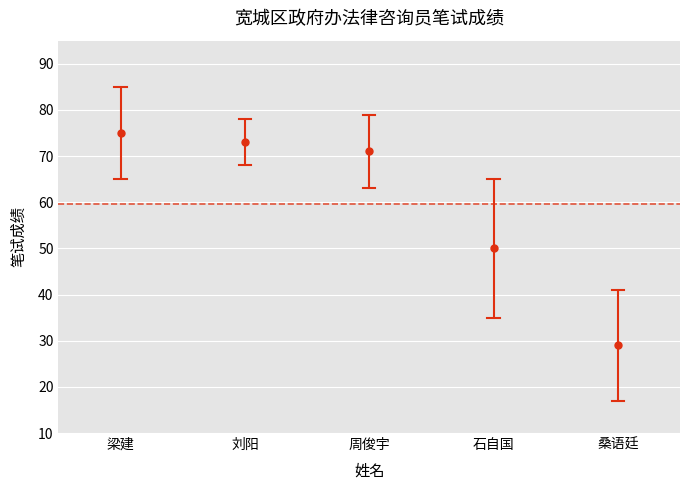

What is the greatest value displayed?

75